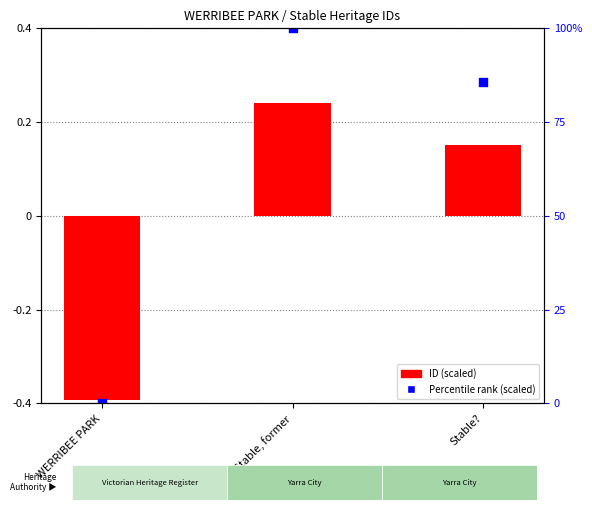

Which has a higher value, Stable, former or WERRIBEE PARK?

Stable, former